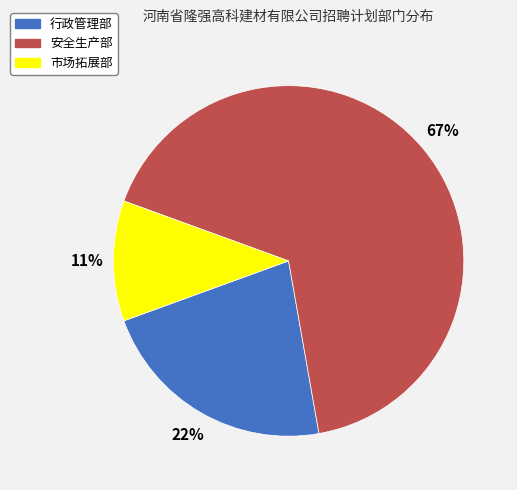

Which slice is the largest?

安全生产部